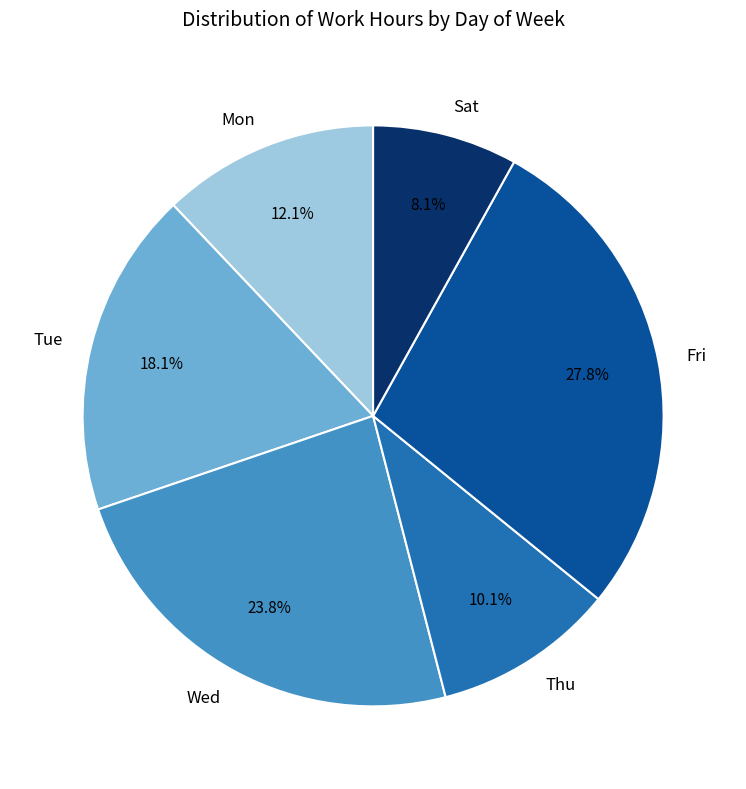

Which slice is the largest?

Fri